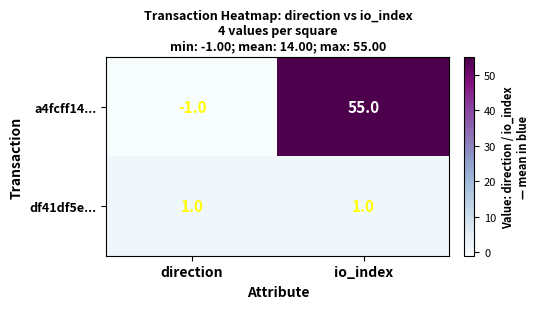

Rank the series at io_index from highest to lowest value.

a4fcff14..., df41df5e...